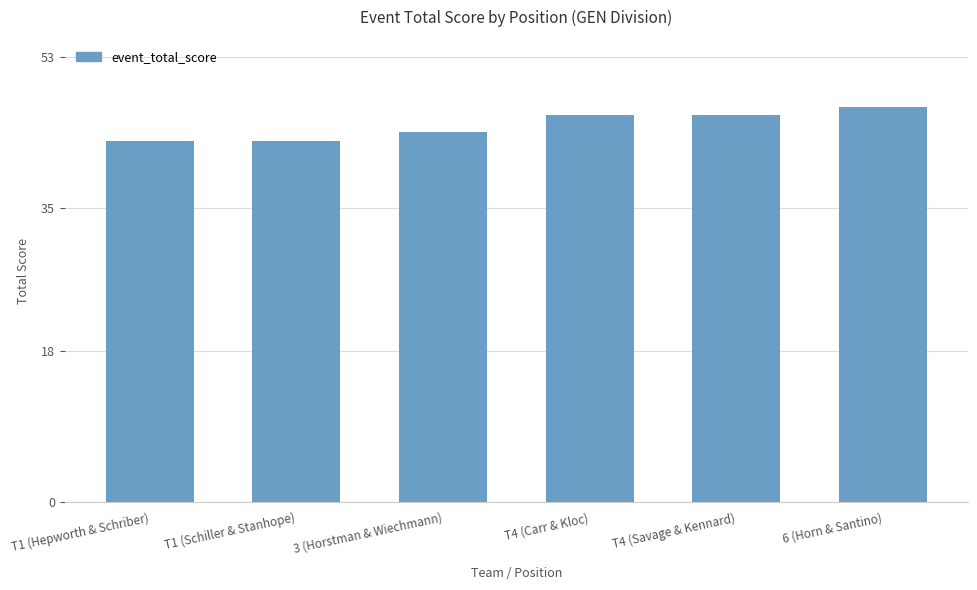

What is the smallest value displayed?

43